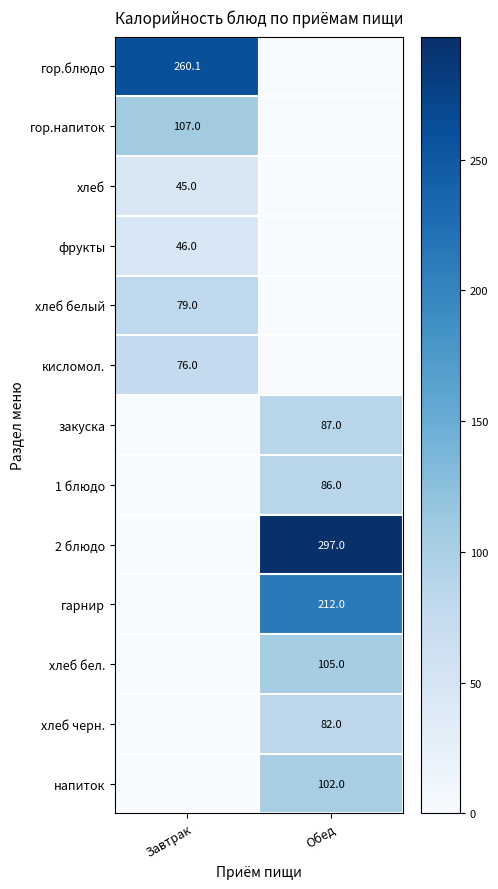

The value of хлеб бел. at Обед is 173.5. True or false?

False